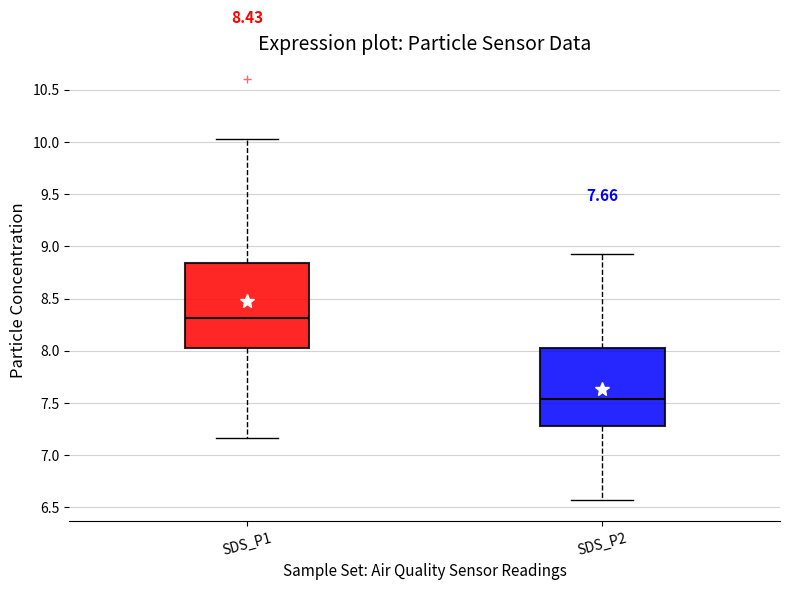

Reading left to right, transcribe this box plot: for each box, give where its median line is, the range the box spans, and where its two whiskers end, as read against the y-axis. The values are not printed on the chart, so give them approximately, as read against the axis.

SDS_P1: median 8.30, box 8.05 to 8.85, whiskers 7.15 to 10.05
SDS_P2: median 7.55, box 7.30 to 8.05, whiskers 6.55 to 8.95